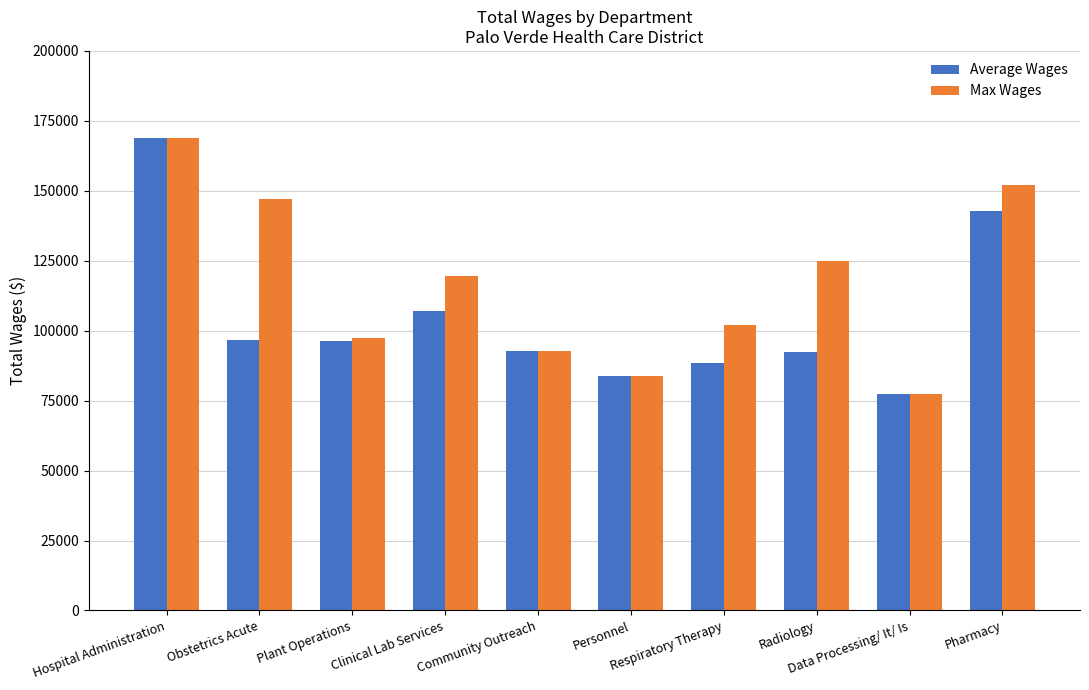

What are all the series names shown in the legend?

Average Wages, Max Wages